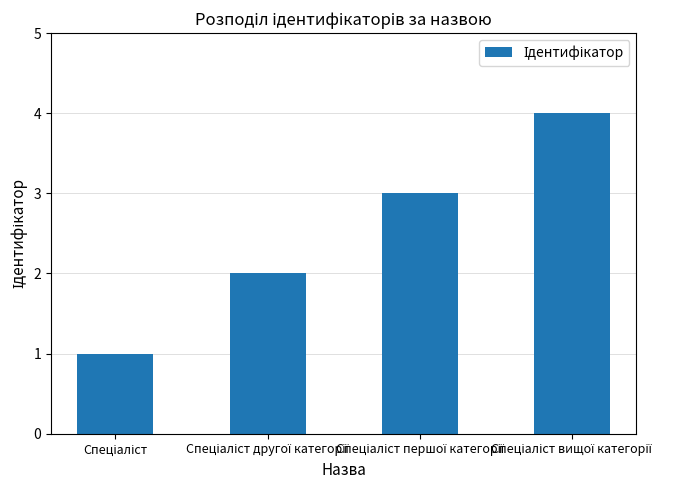

What is the difference between the maximum and minimum values?

3